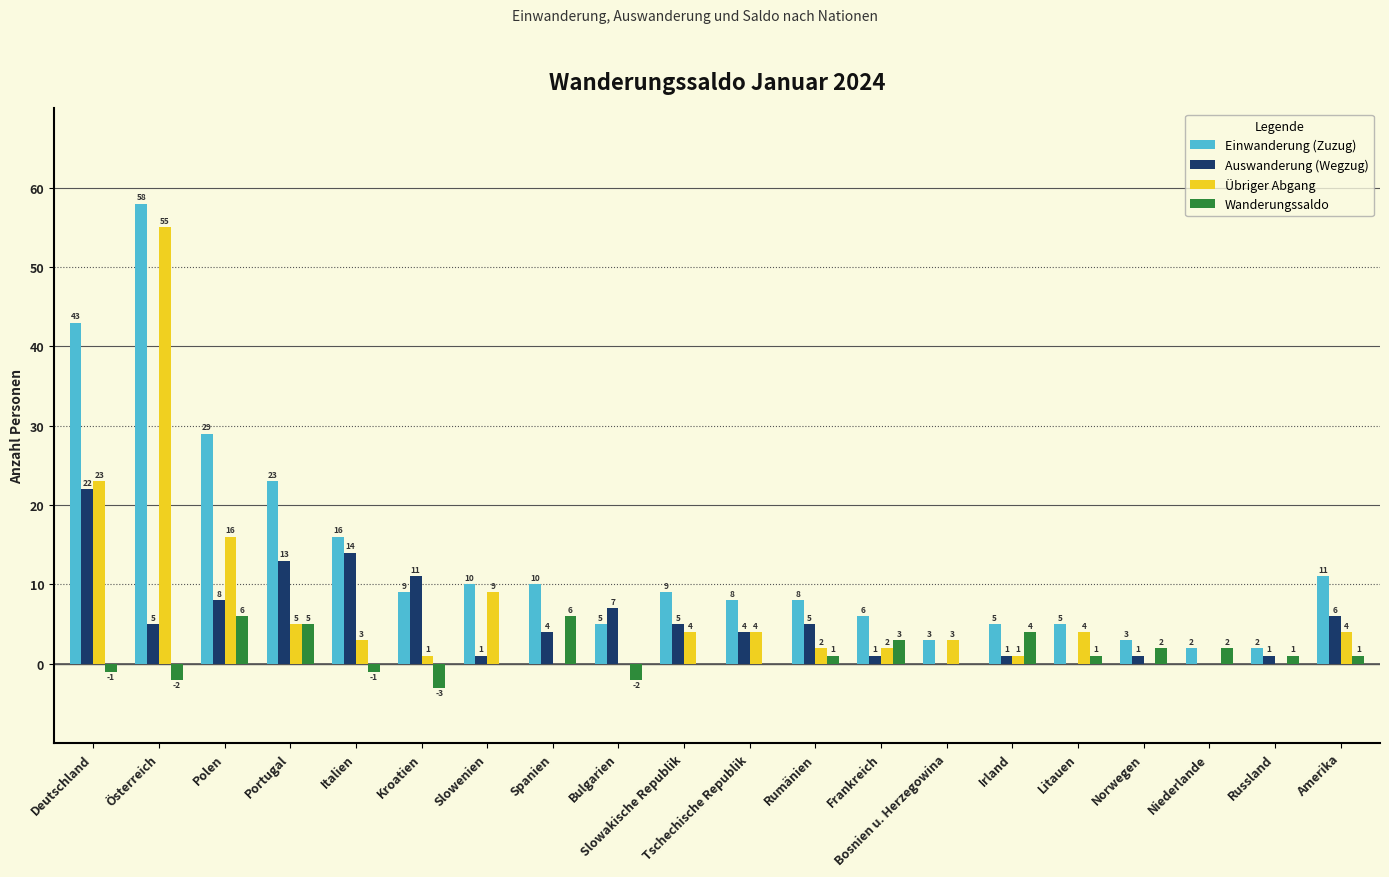

Between Kroatien and Rumänien, which series saw the biggest shift?

Auswanderung (Wegzug)